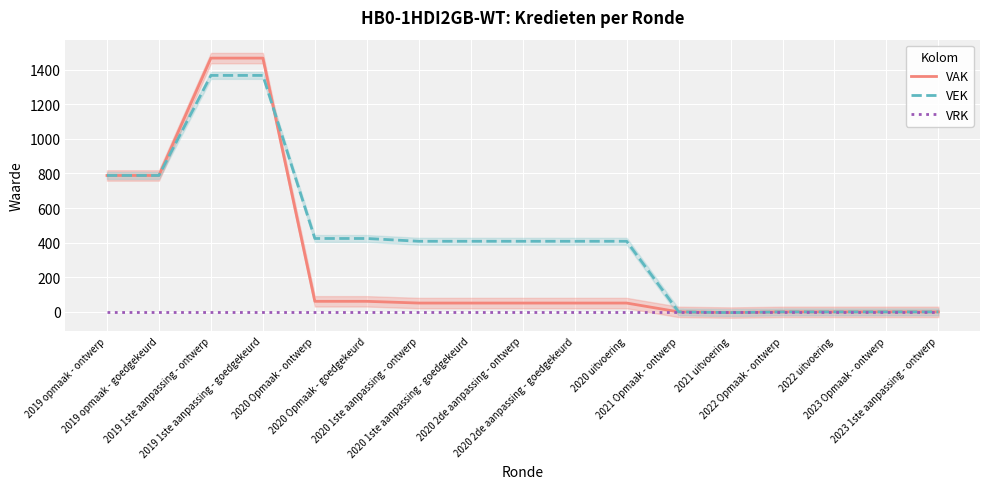

How many values in the VAK series are below 51?

6